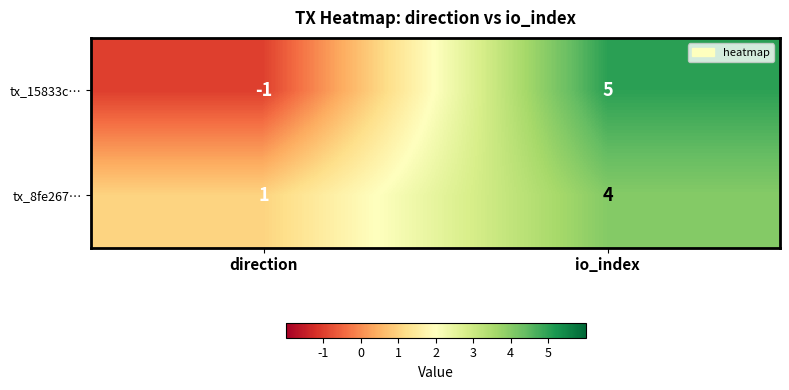

Which series changed the most between direction and io_index?

tx_15833c…